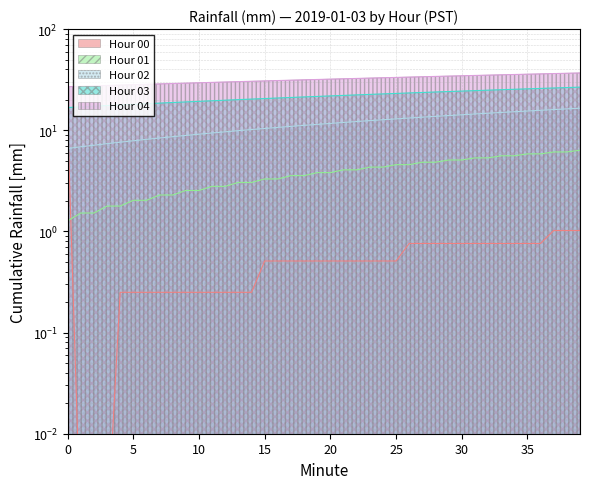

How many values in the Hour 01 series are below 3?

13